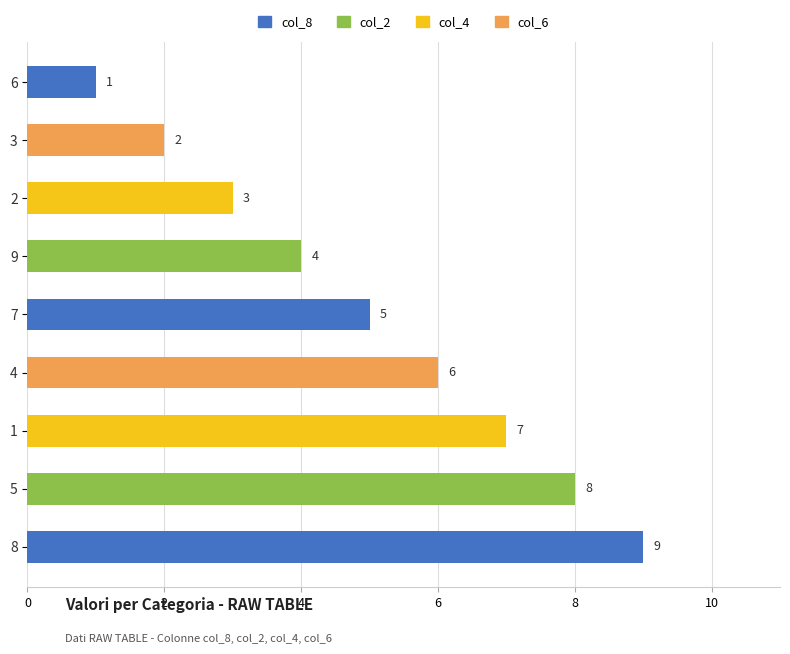

What is the ratio of the value at 1 to the value at 4?

1.2